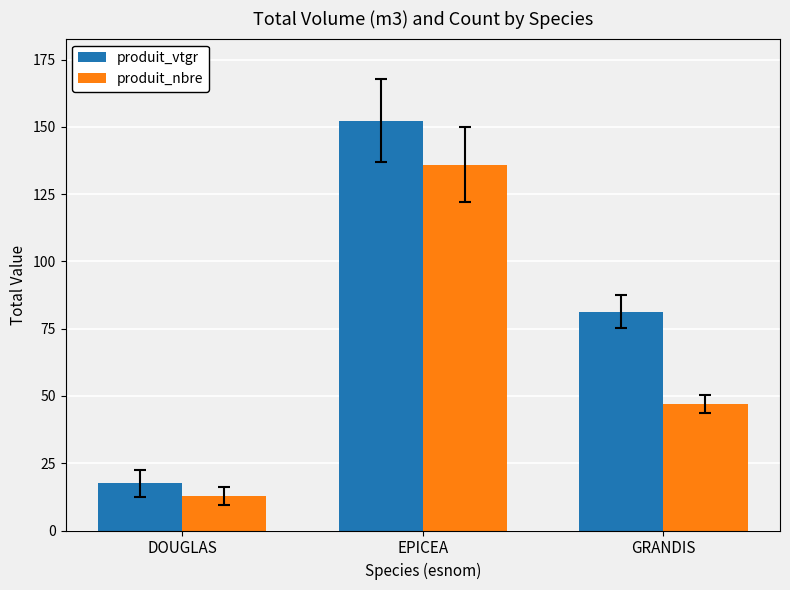

What is the total value across all series at EPICEA?

288.4